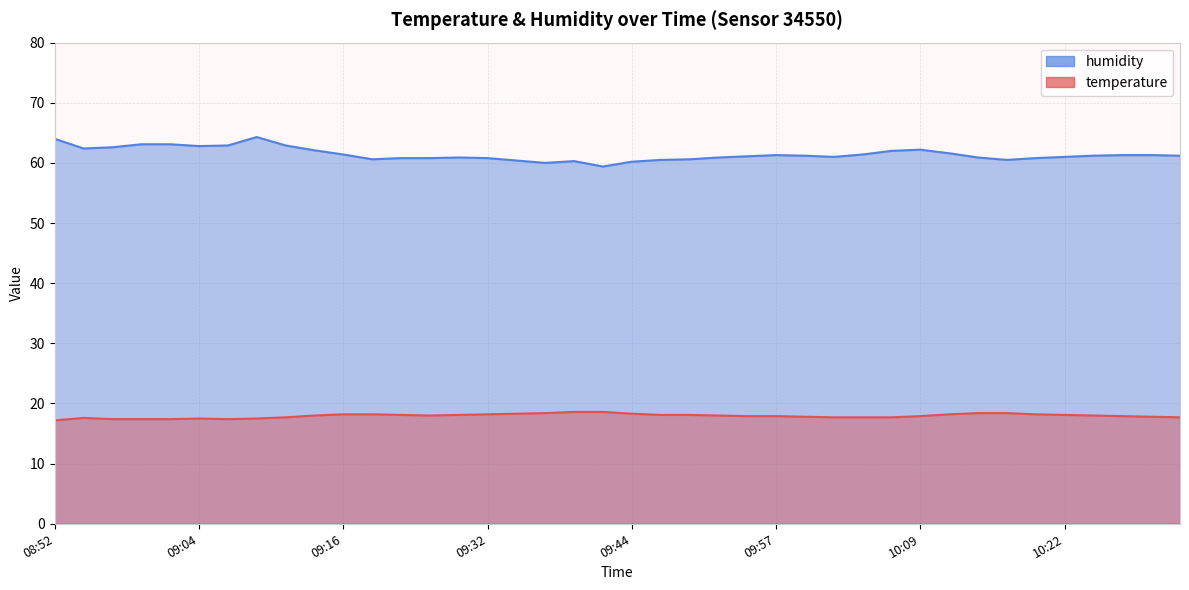

Which has a higher value, 09:34 or 10:27?

09:34